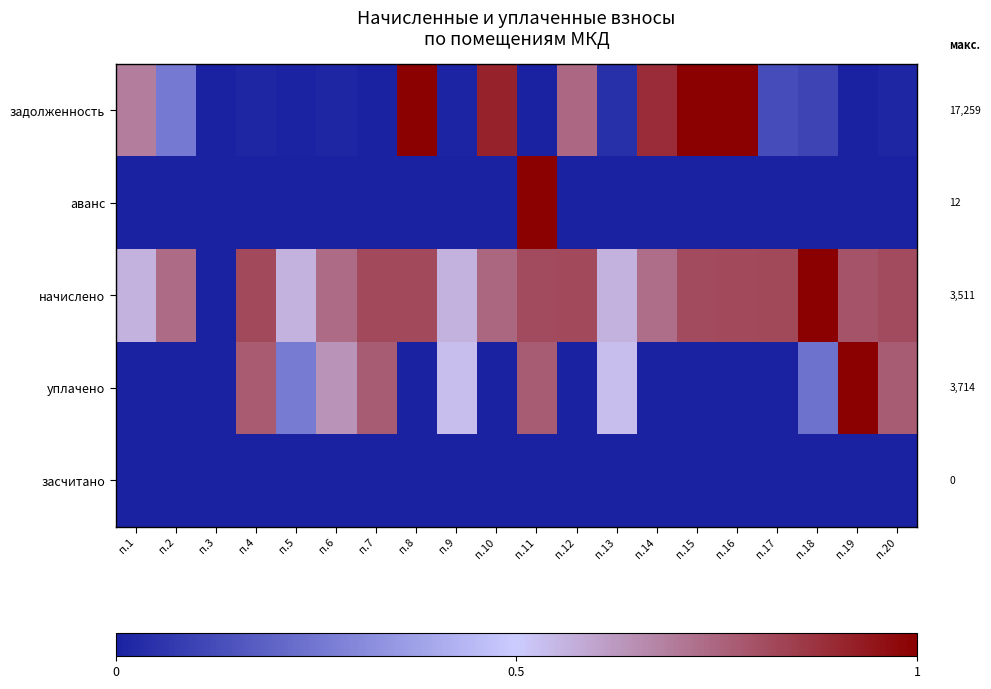

Where is задолженность nearest to the value 0?

п.3